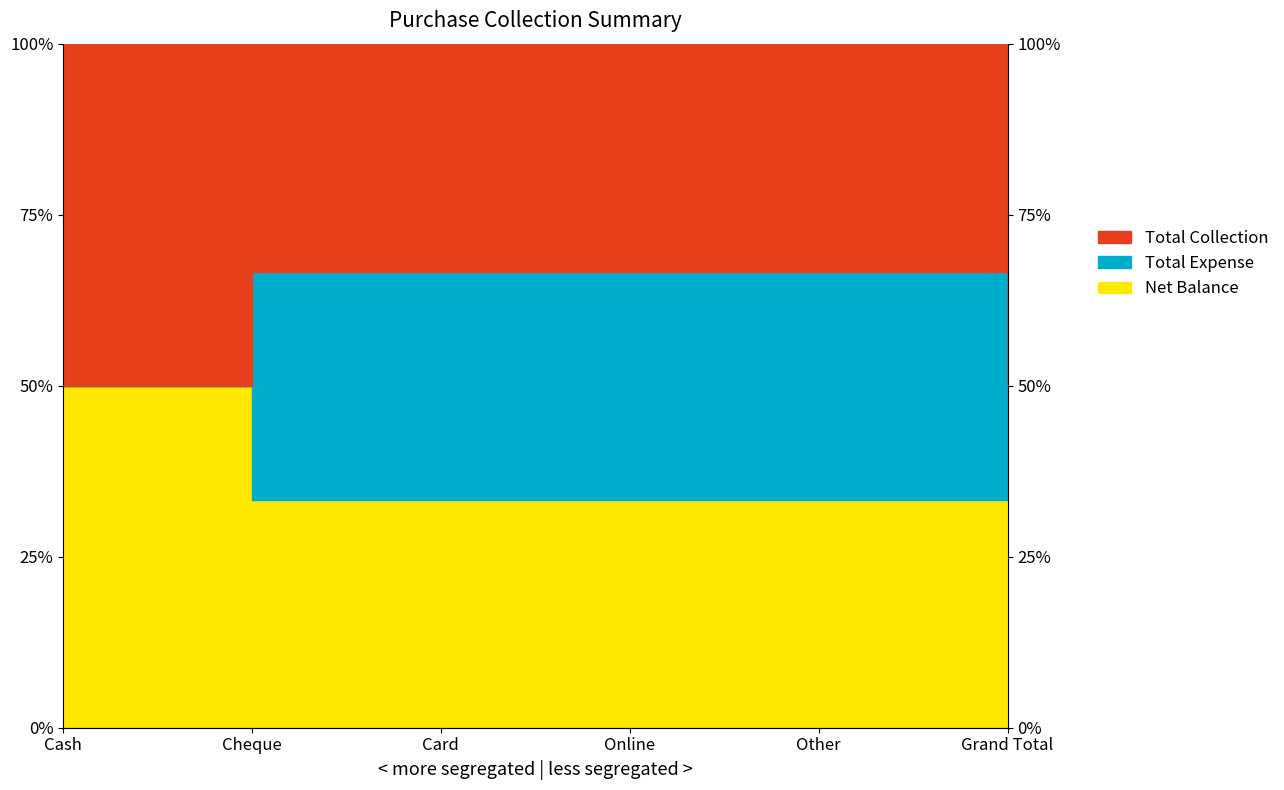

What is the sum of all Net Balance values?

233.3